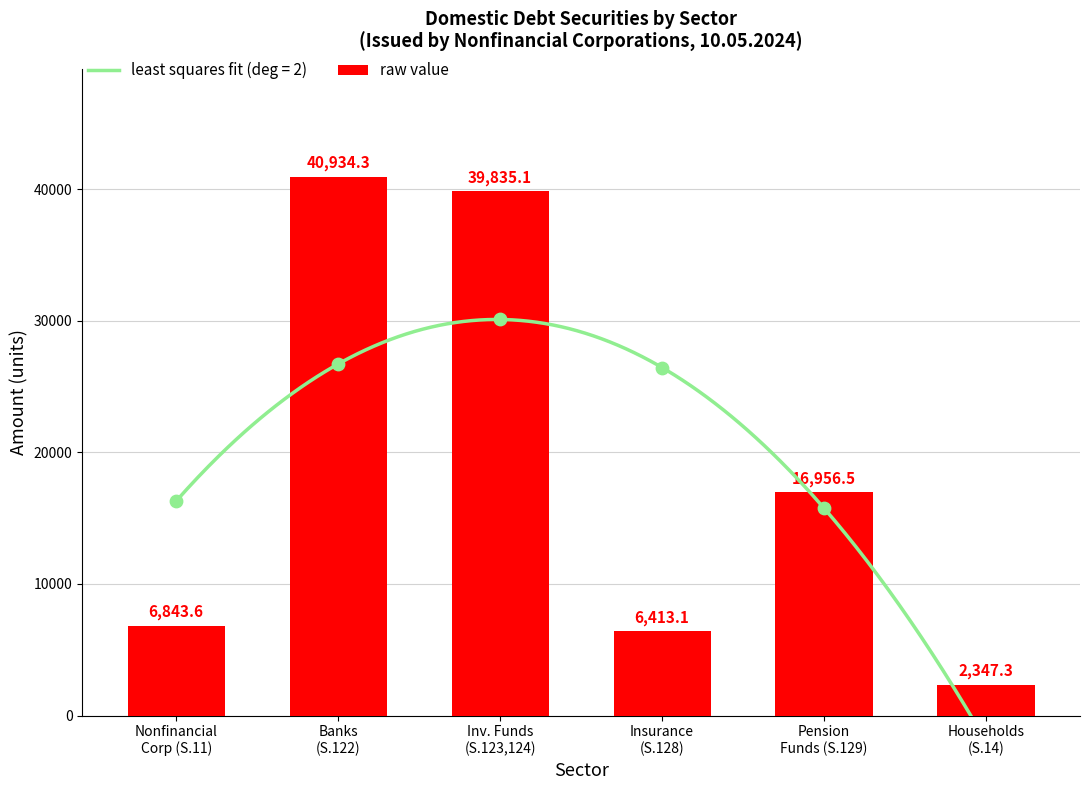

What is the change in value from Nonfinancial
Corp (S.11) to Insurance
(S.128)?

-430.5